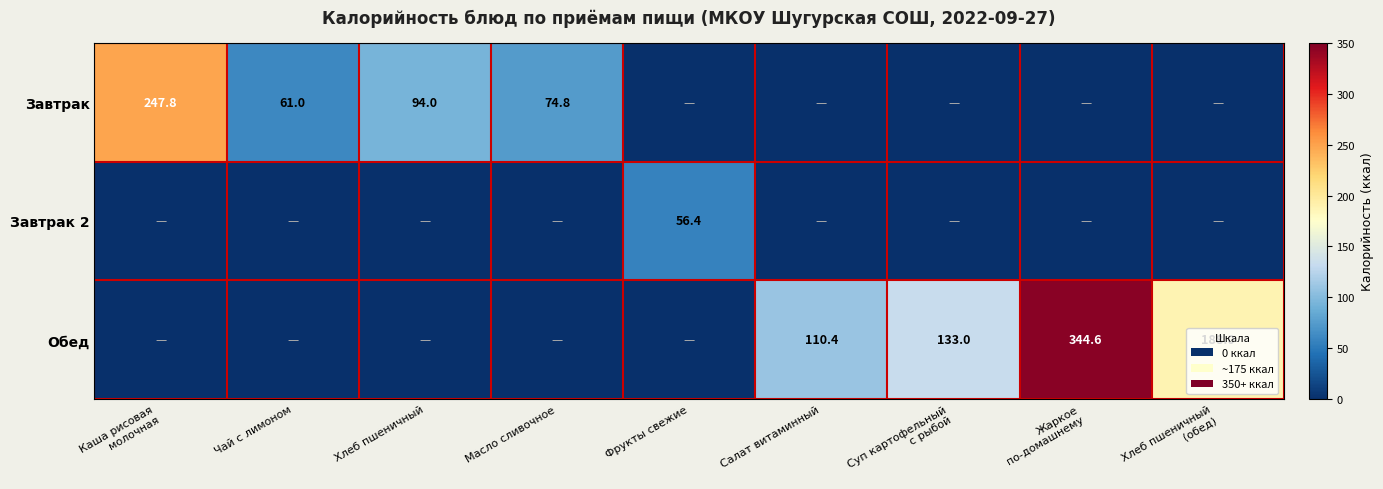

The value of Завтрак 2 at Фрукты свежие is 56.4. True or false?

True